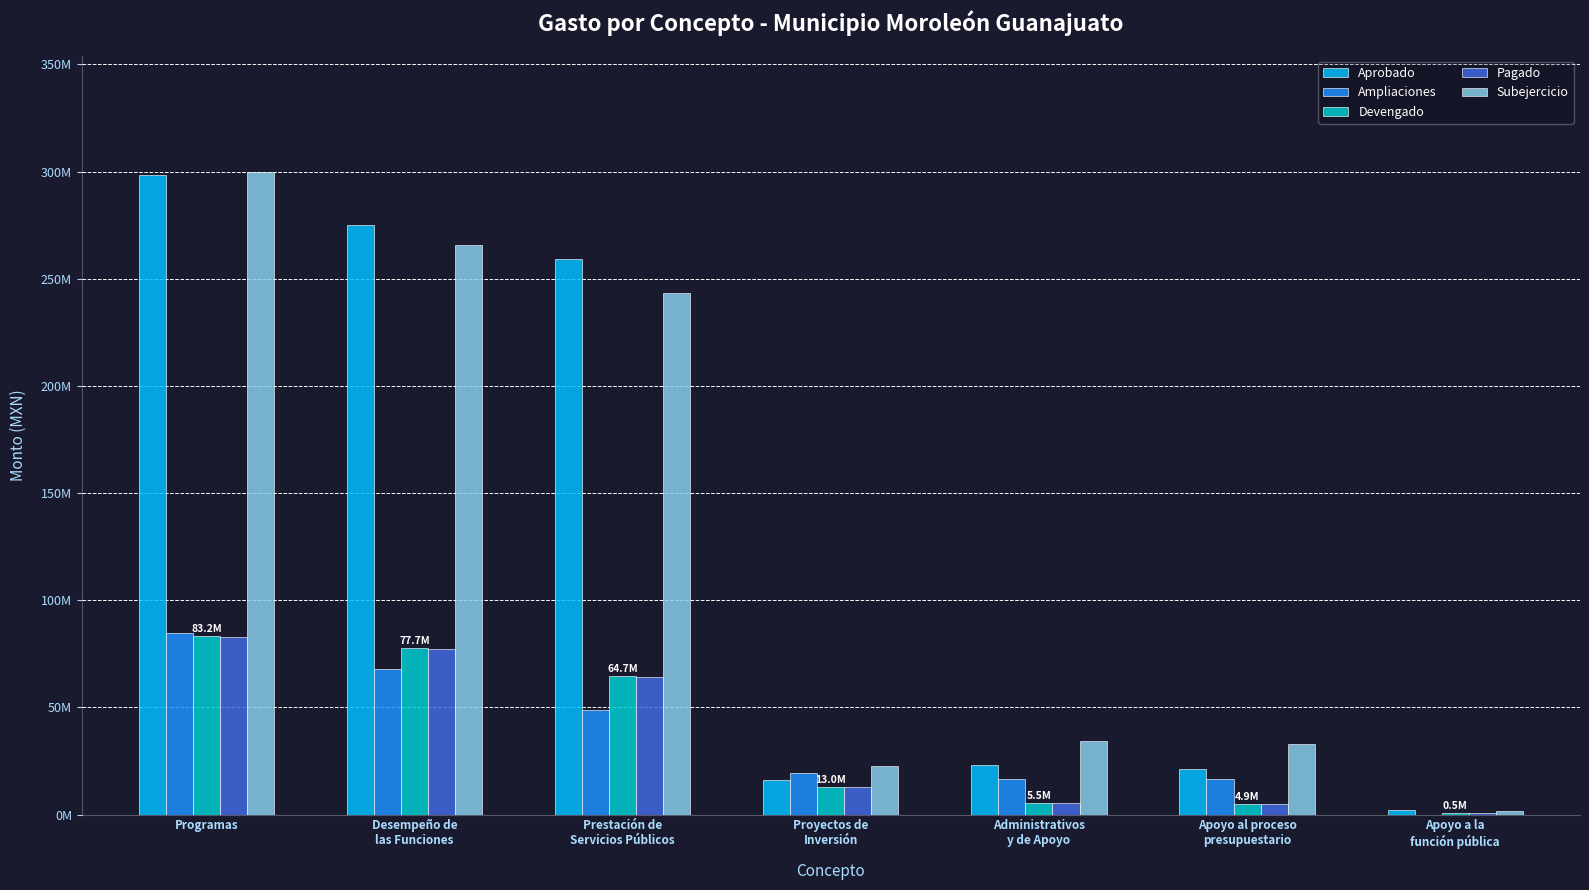

Does the chart contain stacked bars?

No